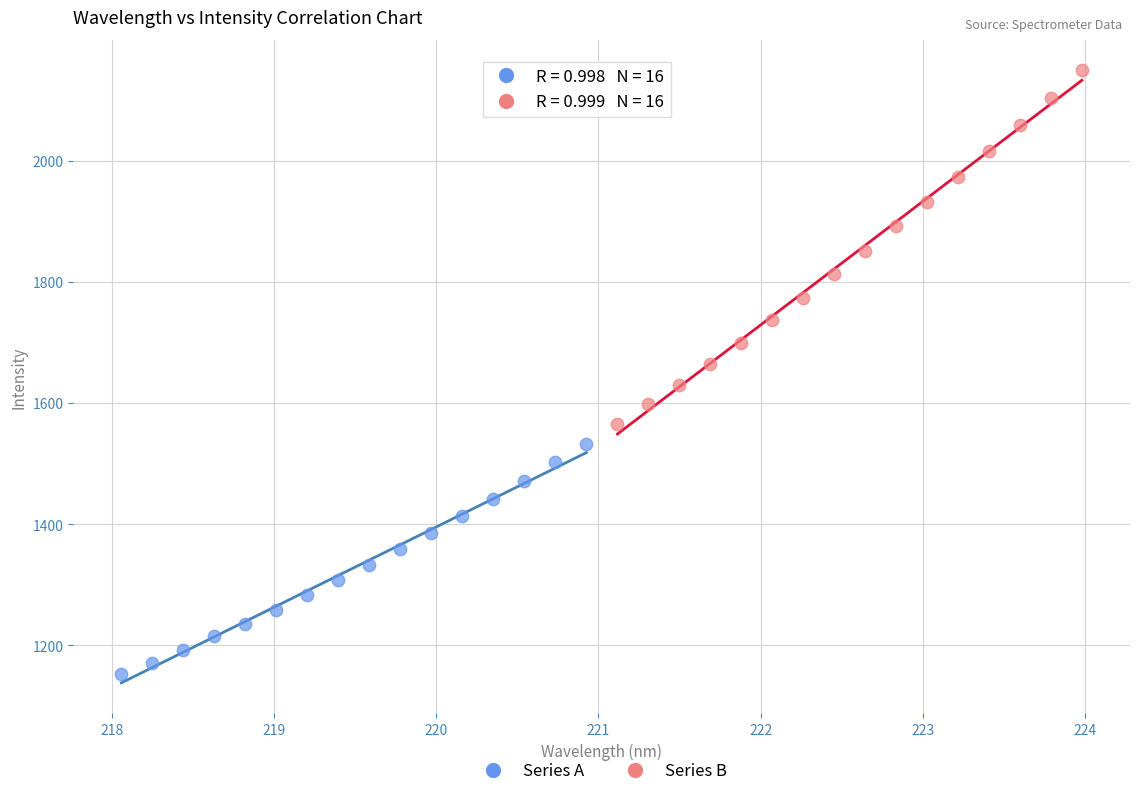

Which series contains the highest Y value?

Series B